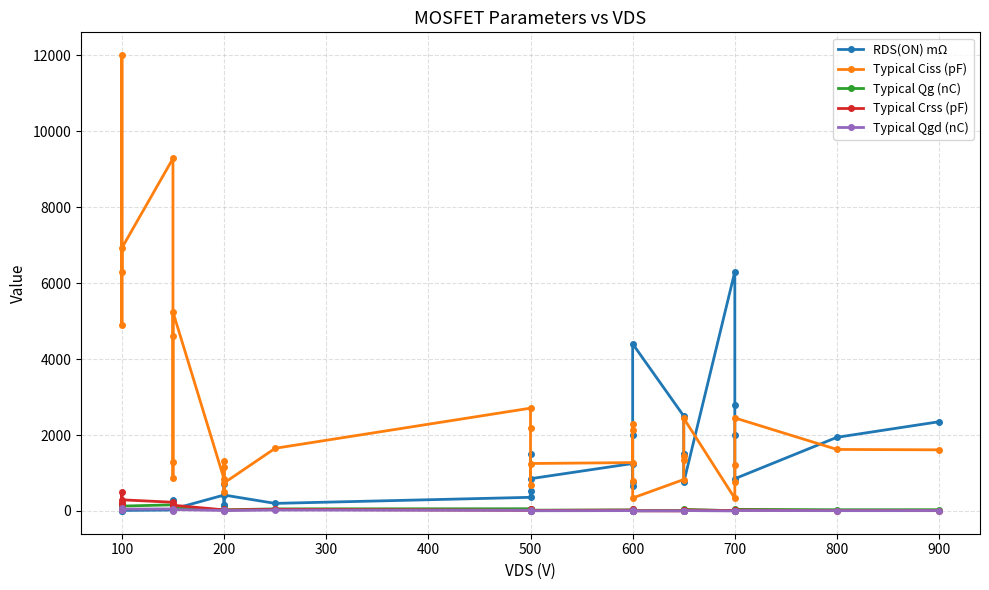

What is the value of the Typical Qg (nC) point at the 33rd from the left?

33.0